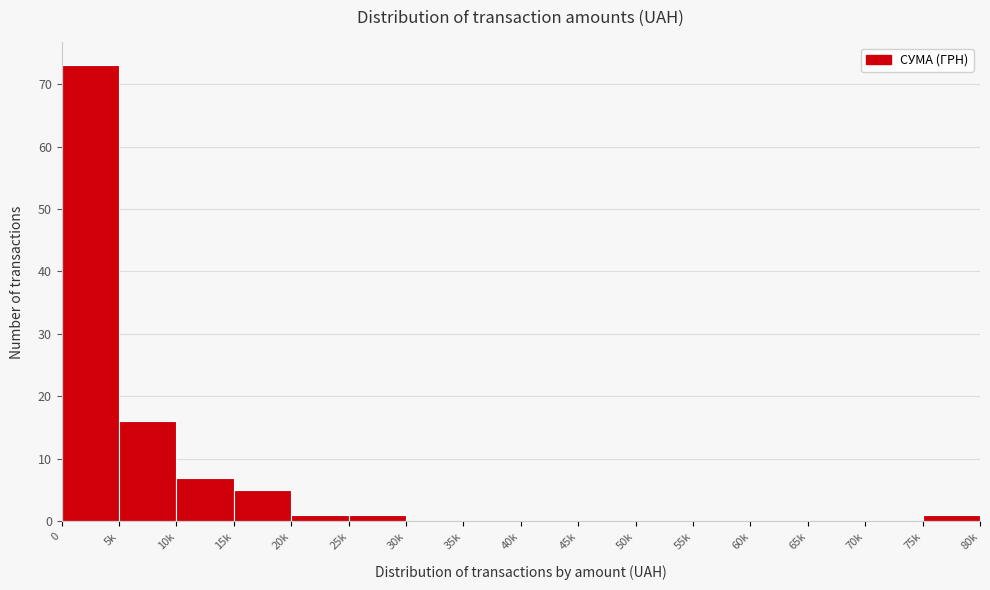

Reading right to left, what are all the values shown in this chart?

75k=1	70k=0	65k=0	60k=0	55k=0	50k=0	45k=0	40k=0	35k=0	30k=0	25k=1	20k=1	15k=5	10k=7	5k=16	0=73